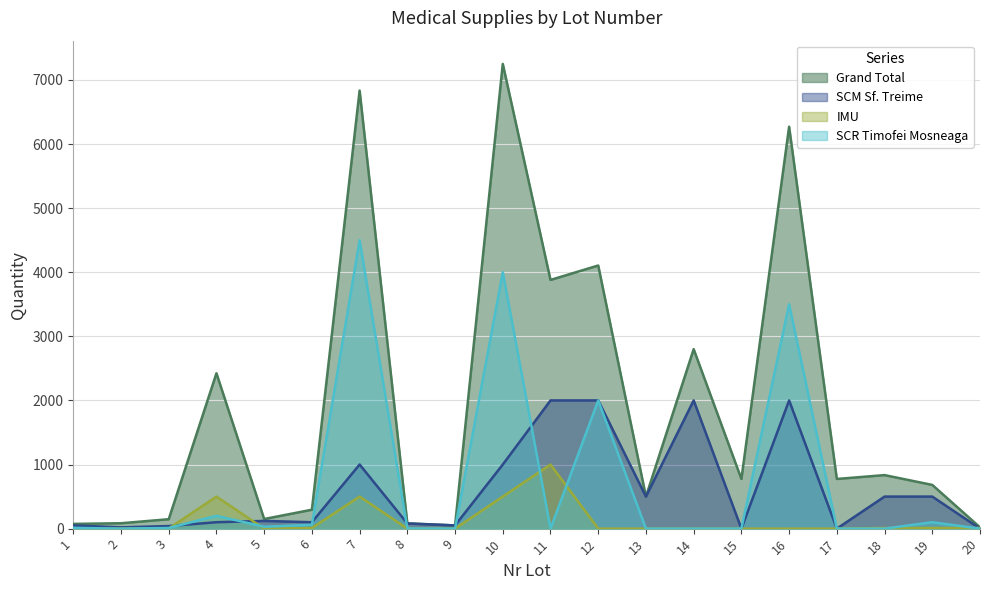

True or false: Grand Total and IMU cross at least once.

False